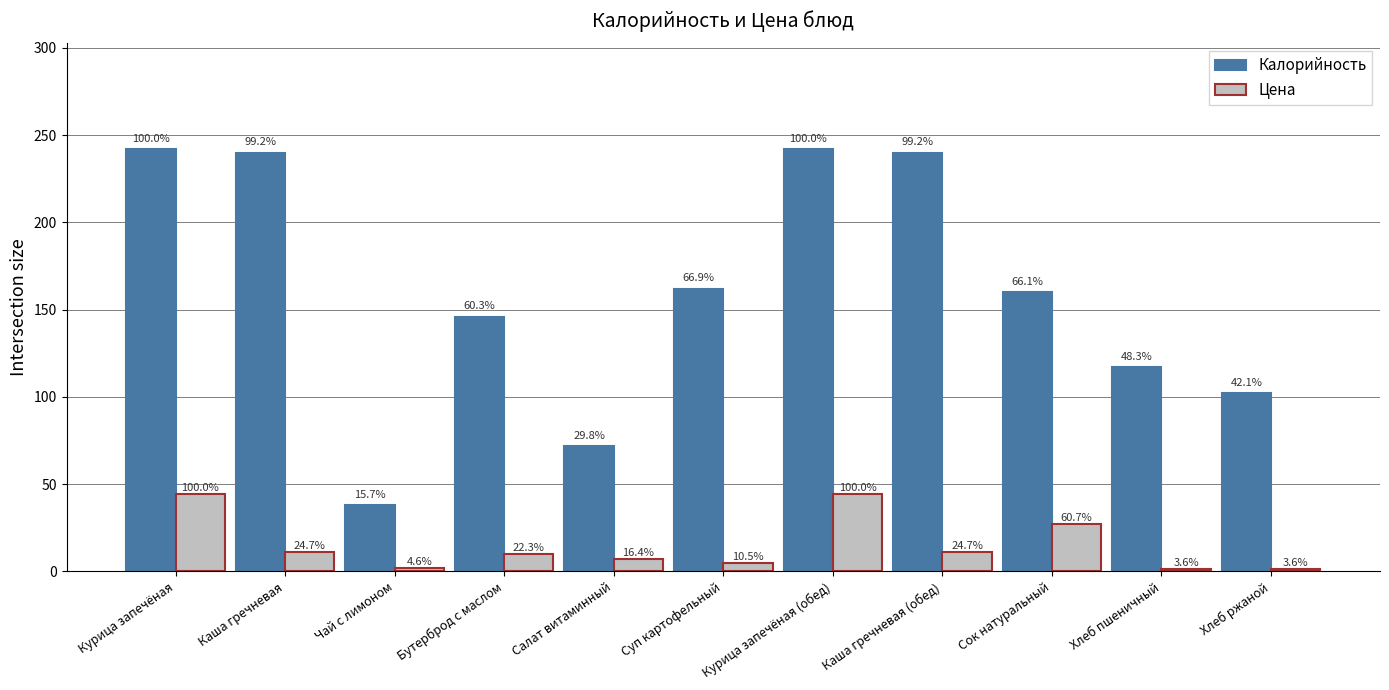

At which category is the sum across all series the highest?

Курица запечёная